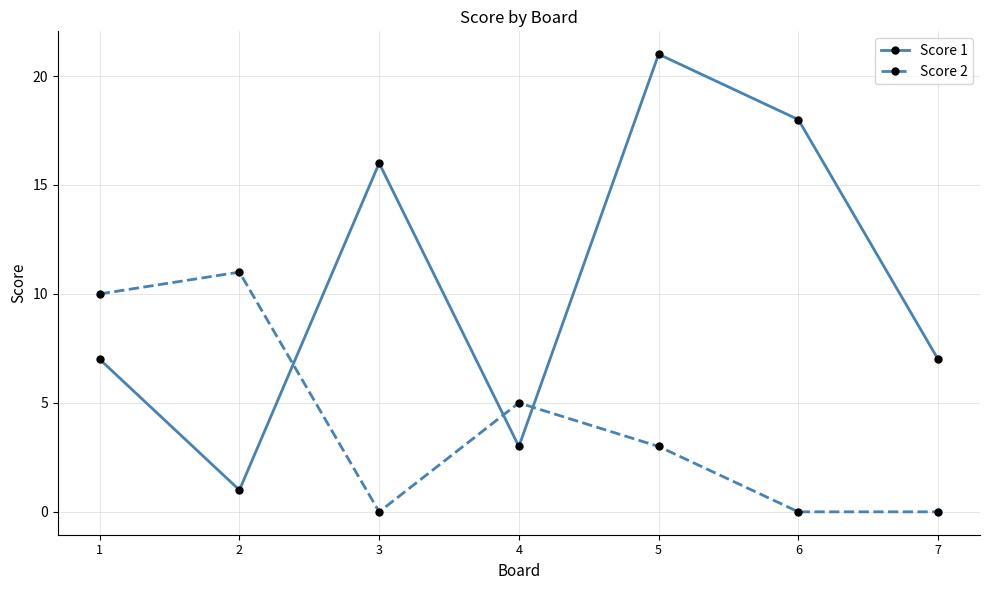

How many times do Score 1 and Score 2 cross each other?

3